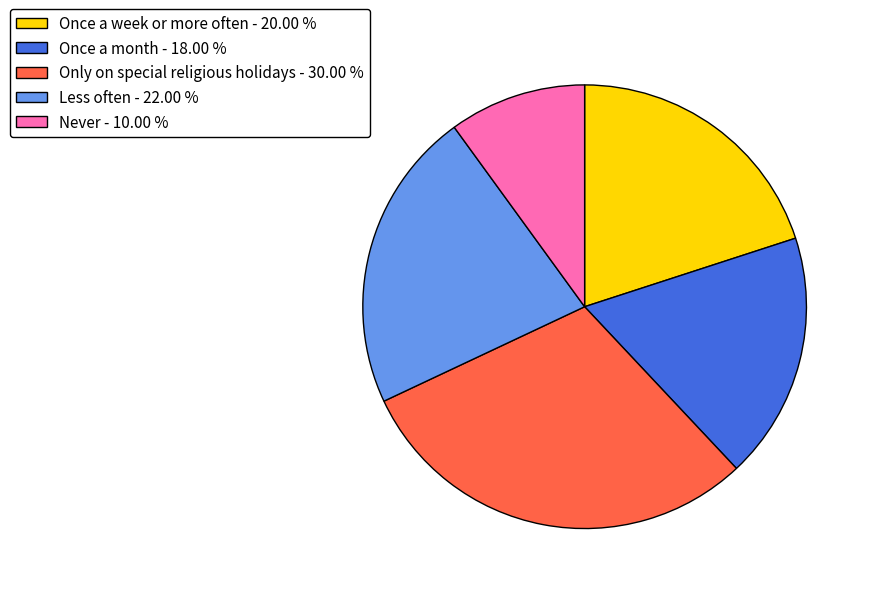

Which slice is the smallest?

Never